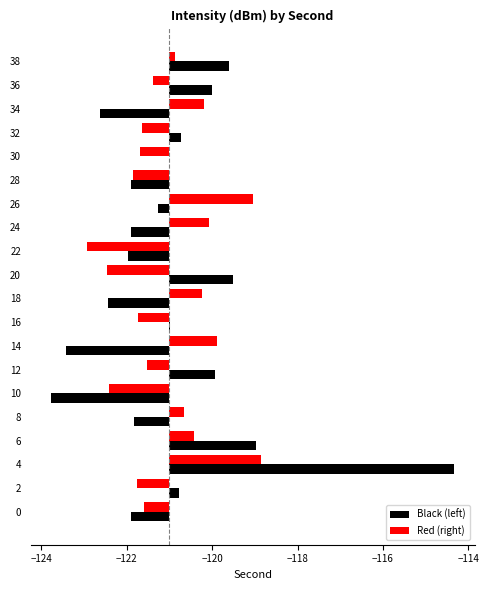

Are the bars grouped side by side (vs. stacked)?

Yes